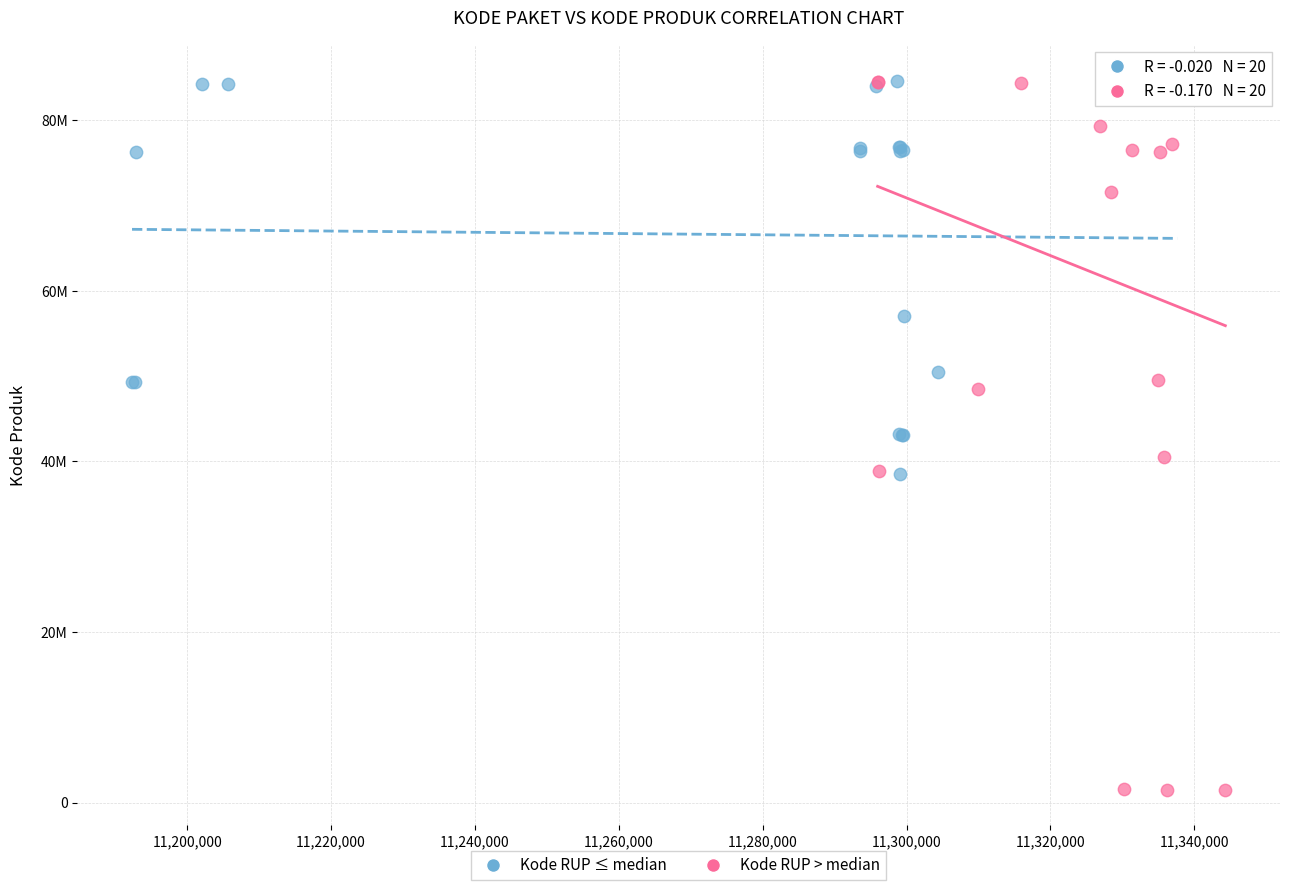

Which series has the widest spread of Y values?

Kode RUP > median